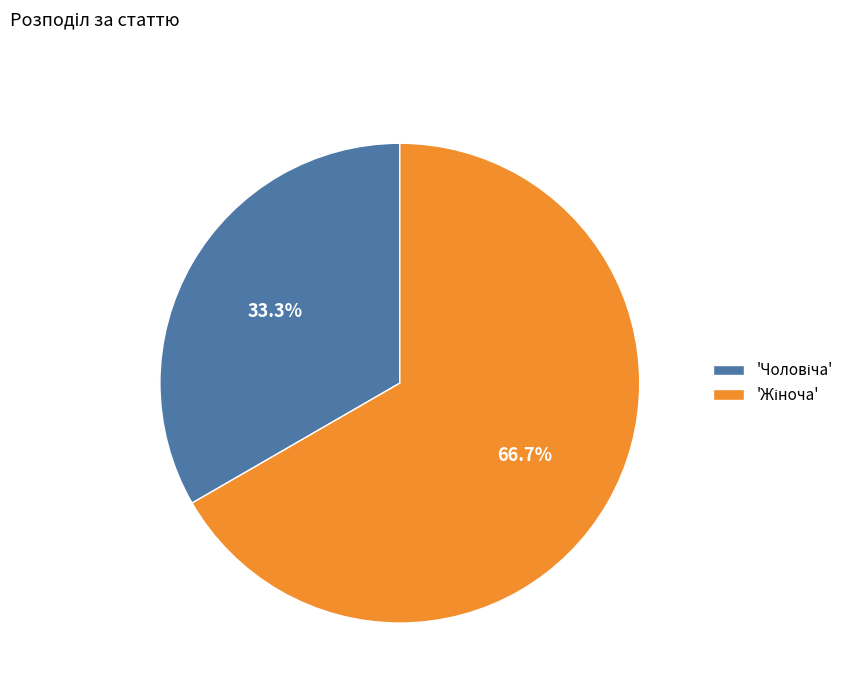

Is there a majority slice in this chart?

Yes